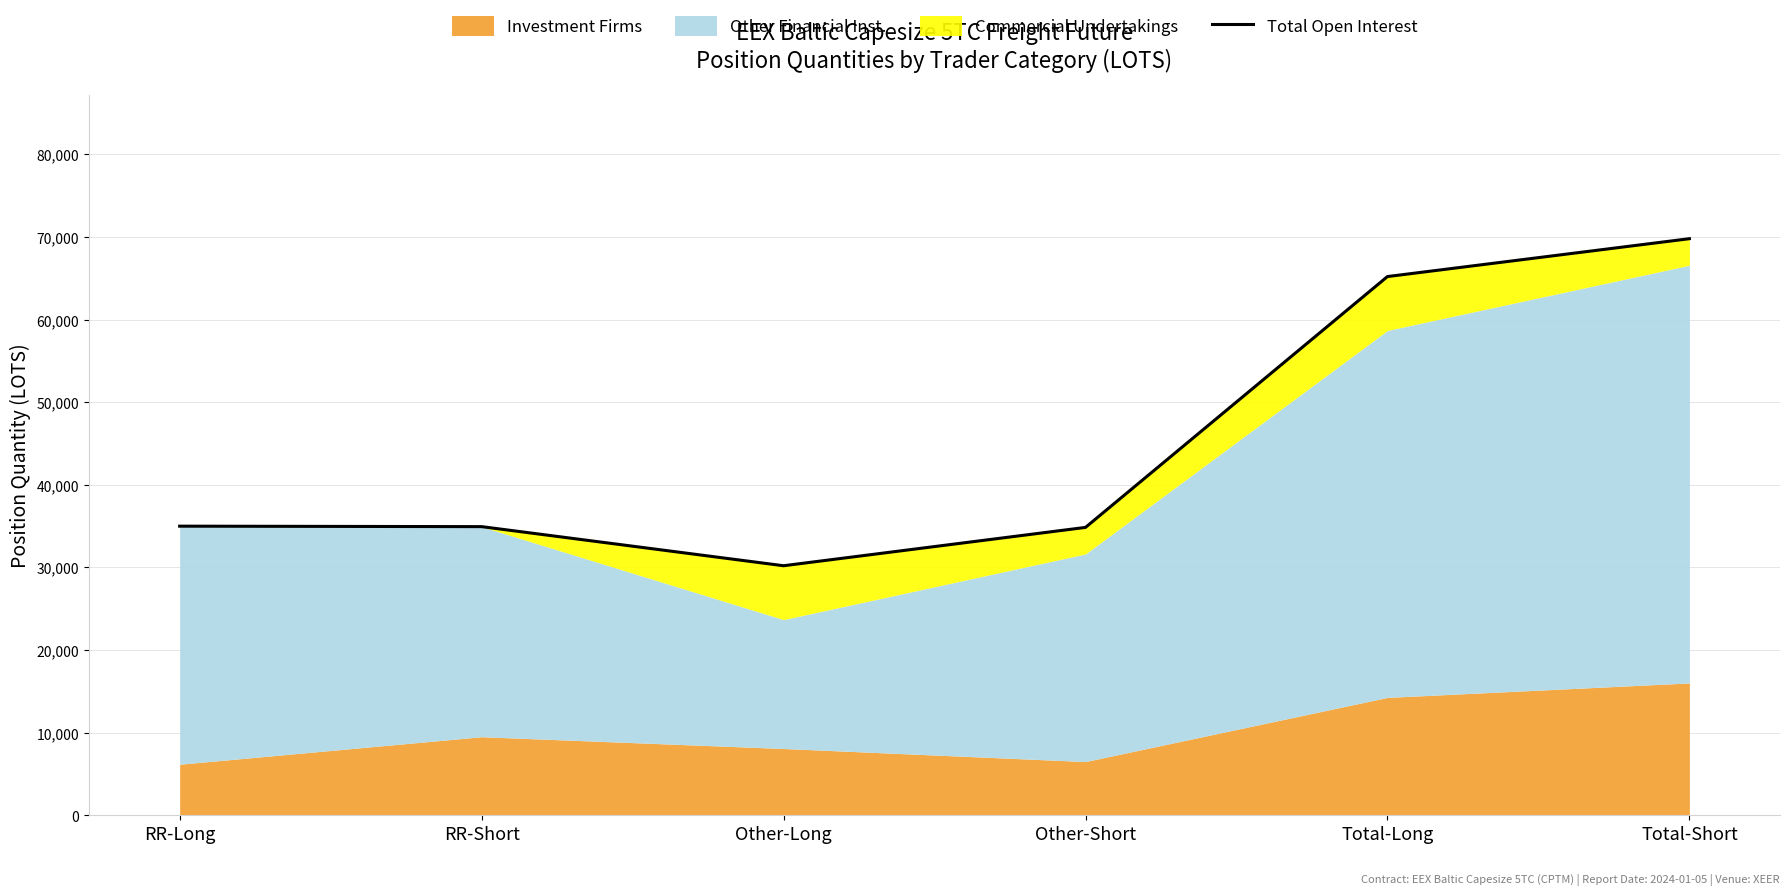

What is the sum of the values at RR-Long and Total-Long?

100203.2